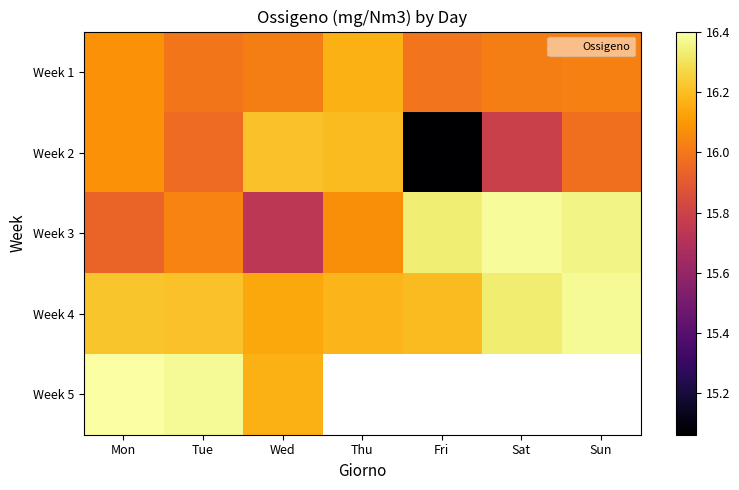

How many distinct data groups are displayed?

5